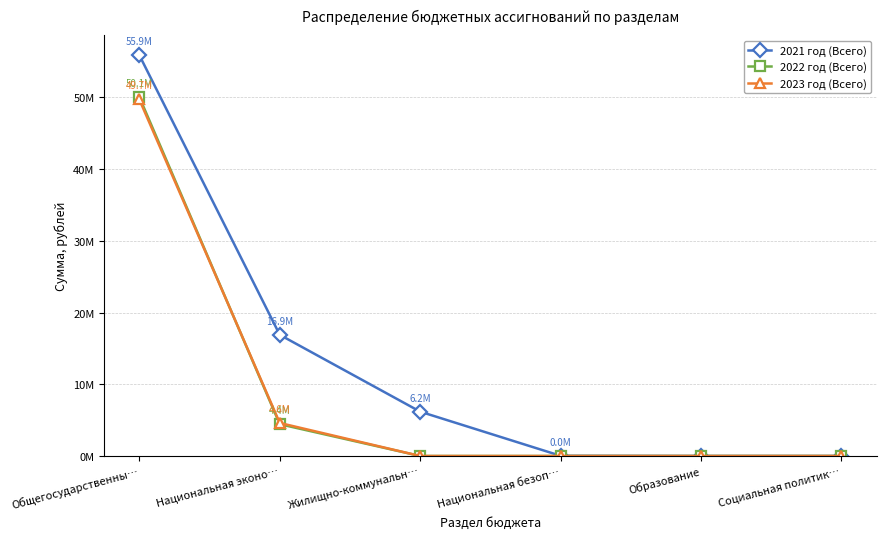

Which series has the largest range (max minus min)?

2021 год (Всего)